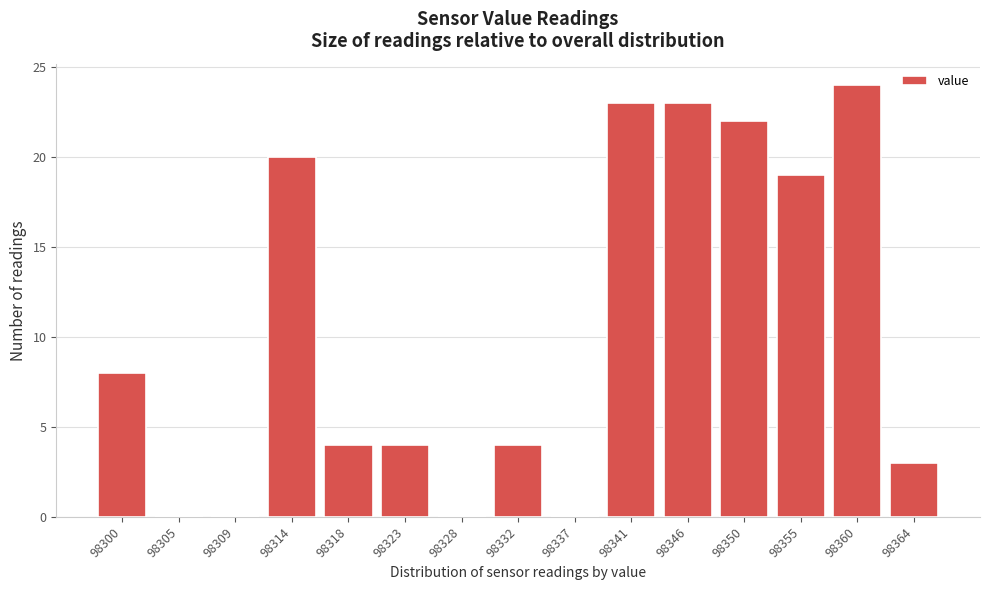

Reading right to left, what are all the values shown in this chart?

98364=3	98360=24	98355=19	98350=22	98346=23	98341=23	98337=0	98332=4	98328=0	98323=4	98318=4	98314=20	98309=0	98305=0	98300=8